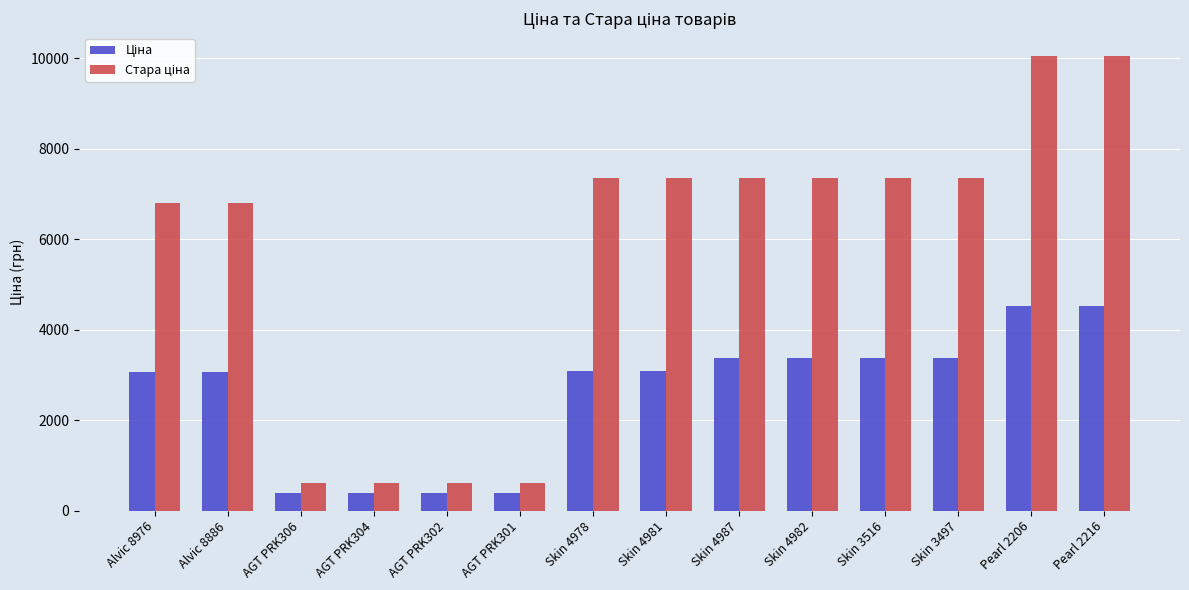

What is the total value across all series at Skin 3516?

10745.9